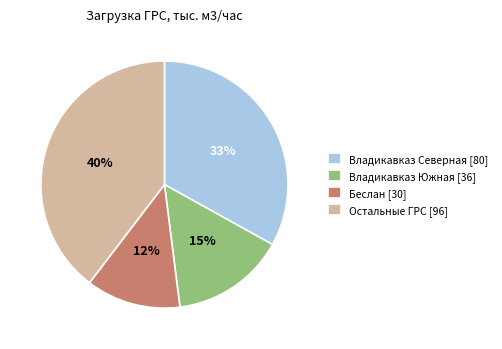

To the nearest percent, what is the combined percentage of Беслан [30] and Владикавказ Северная [80]?

45%